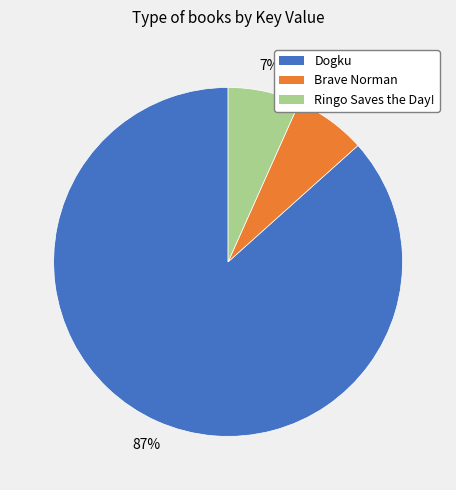

What is the largest slice in the pie chart?

Dogku